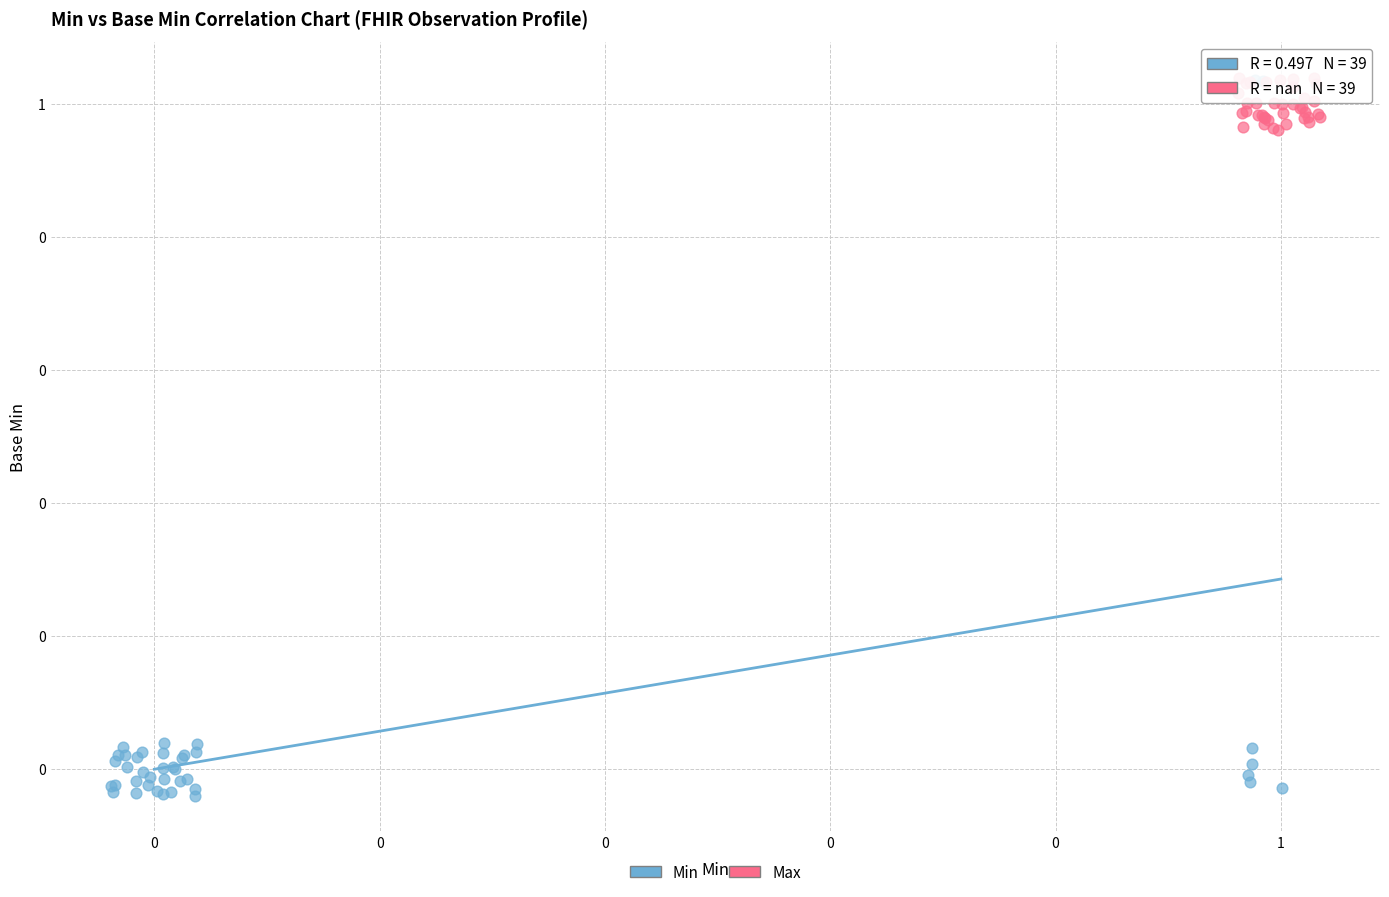

Which series reaches the minimum Y coordinate?

Min